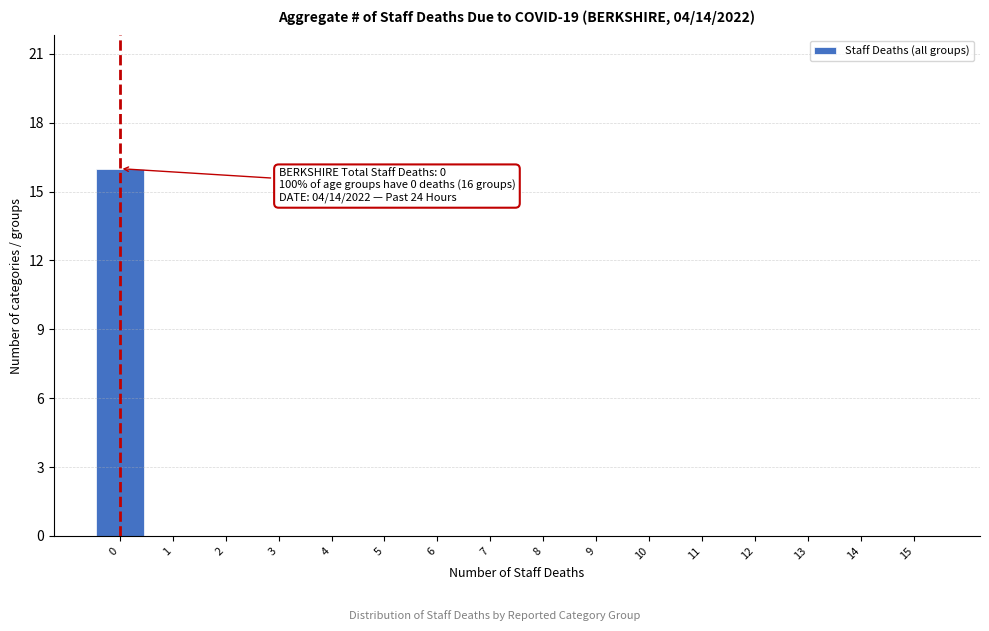

Reading left to right, list all the values displayed in this chart.

0=16	1=0	2=0	3=0	4=0	5=0	6=0	7=0	8=0	9=0	10=0	11=0	12=0	13=0	14=0	15=0